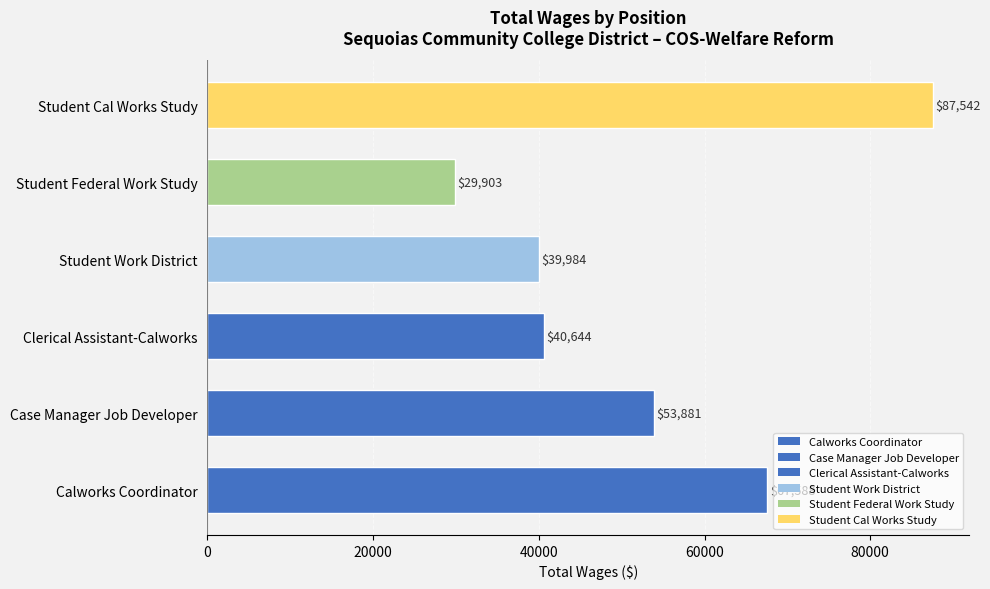

The chart shows a value of 22813 at Student Work District. True or false?

False